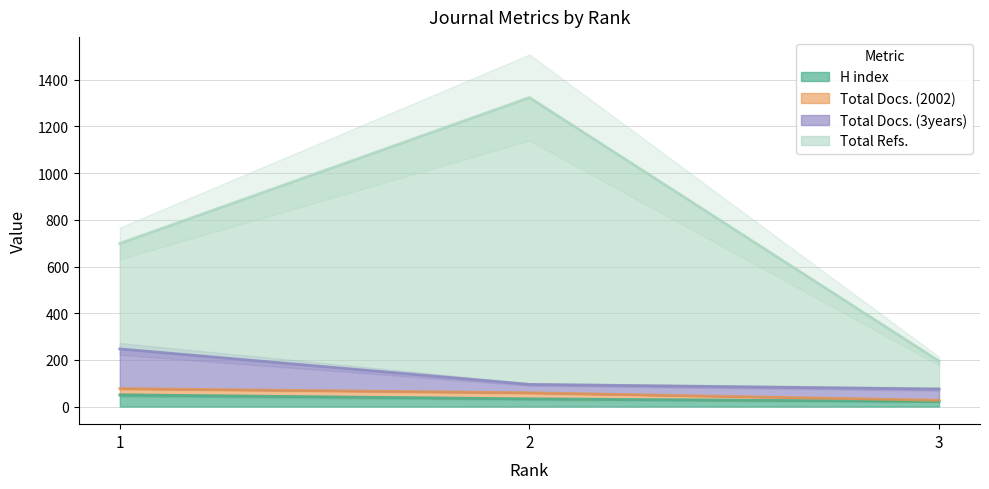

What value does the Total Docs. (3years) series have at 3?

75